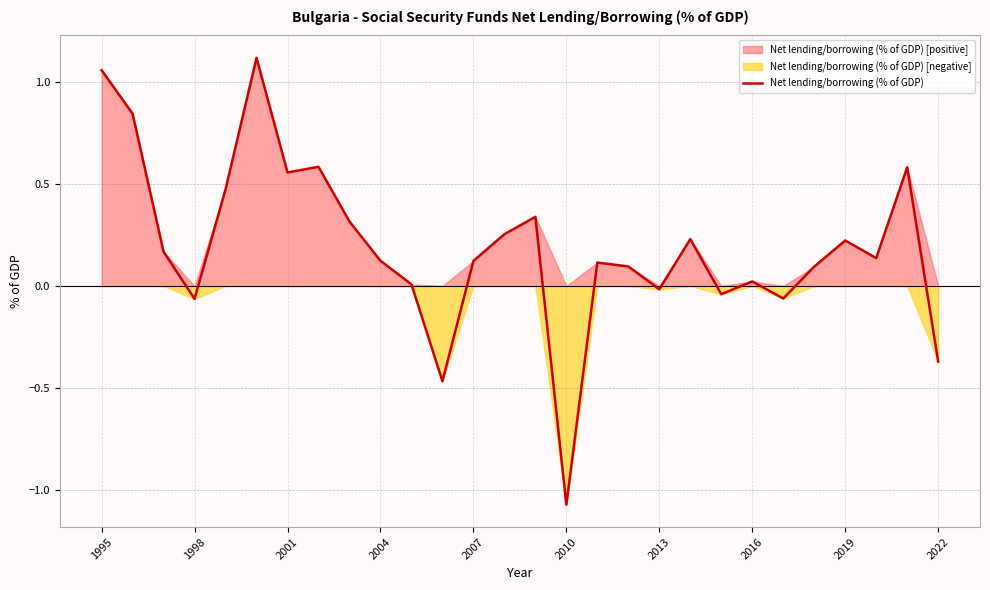

At which label does Net lending/borrowing (% of GDP) reach its minimum?

2010